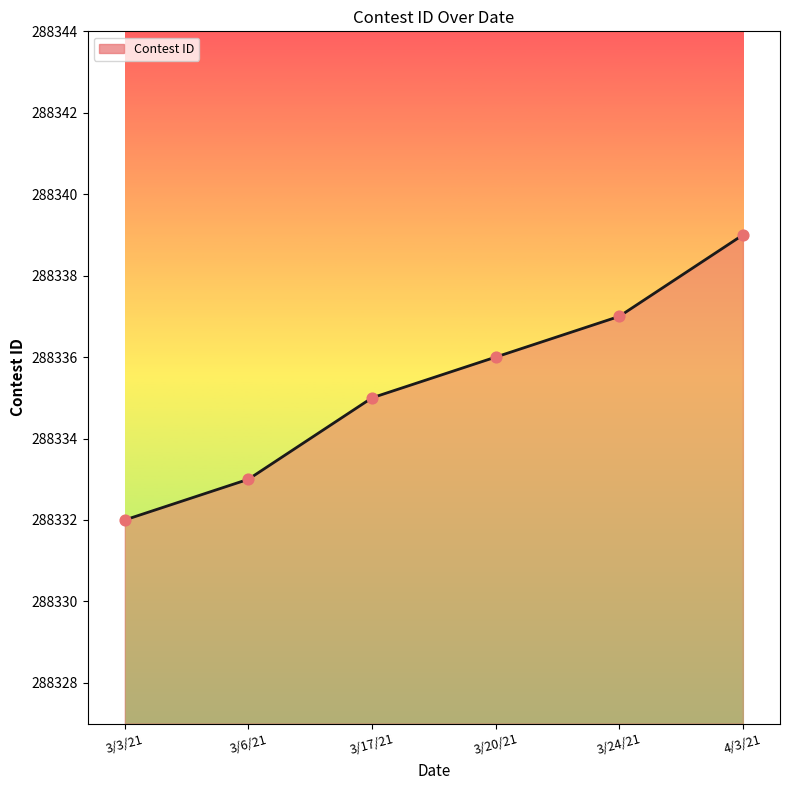

What is the change in value from 3/3/21 to 3/20/21?

+4